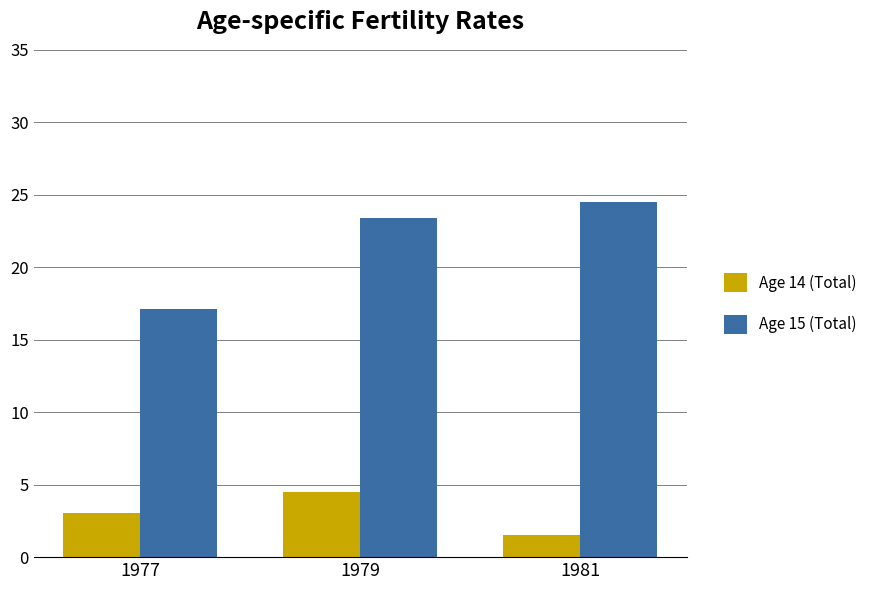

True or false: Age 15 (Total) has a value of 39.1 at 1981.

False